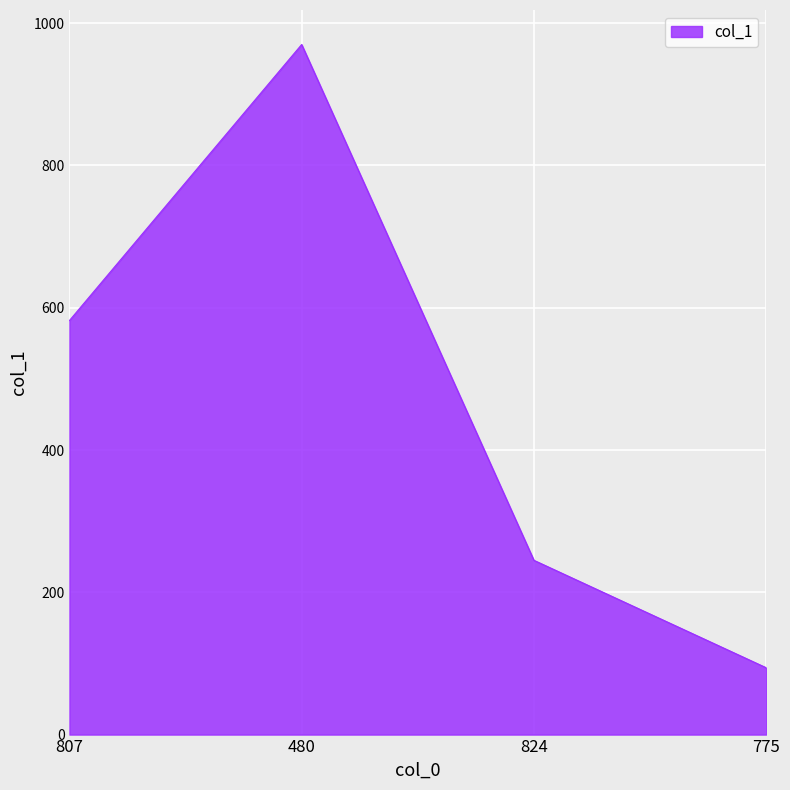

At which label is the value closest to 532?

807